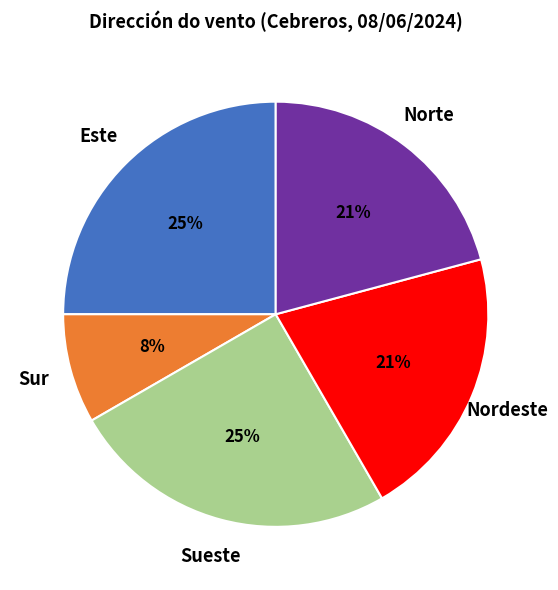

How many slices are in this pie chart?

5